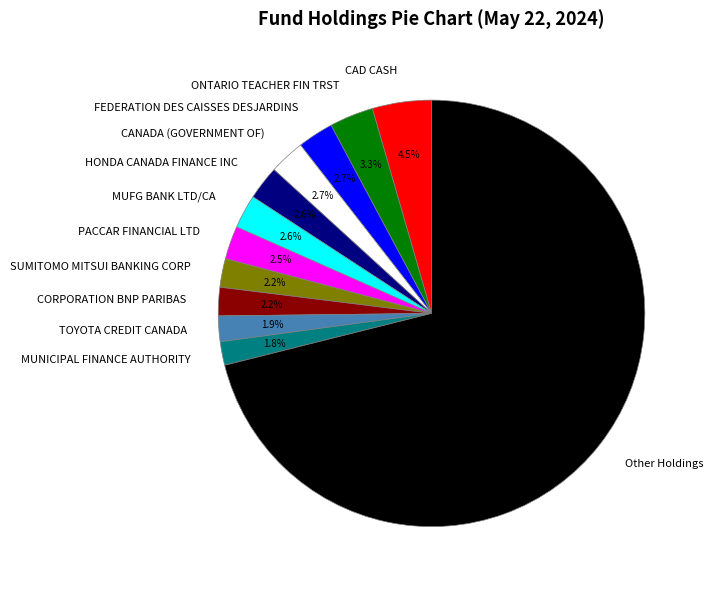

To the nearest percent, what is the difference between the PACCAR FINANCIAL LTD and CAD CASH slice percentages?

2%